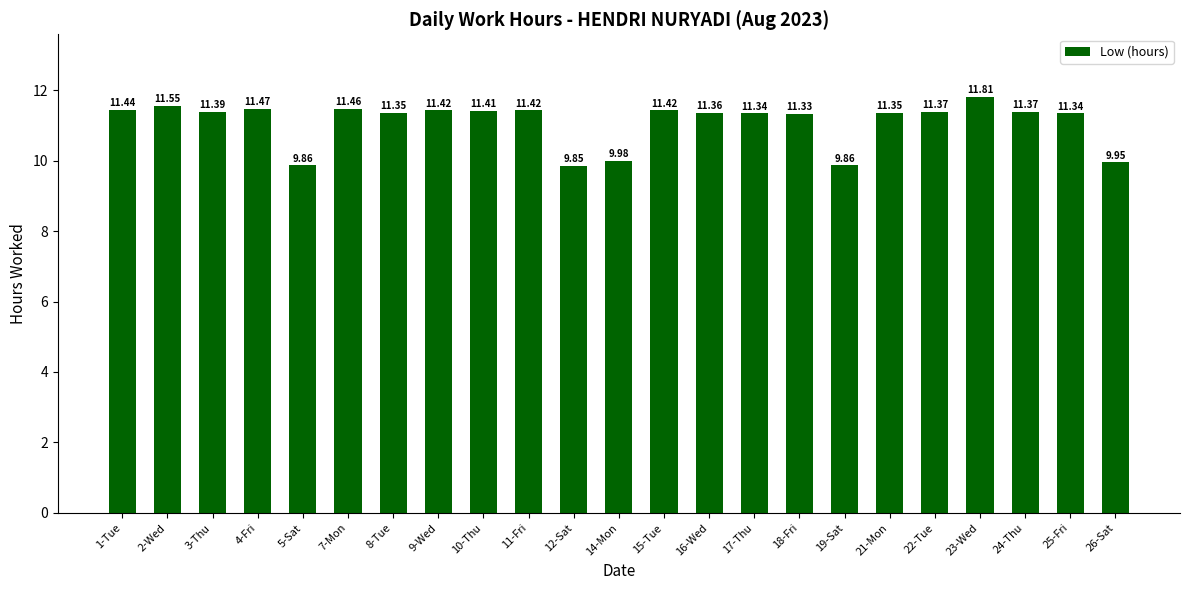

What is the sum of all values?

255.1